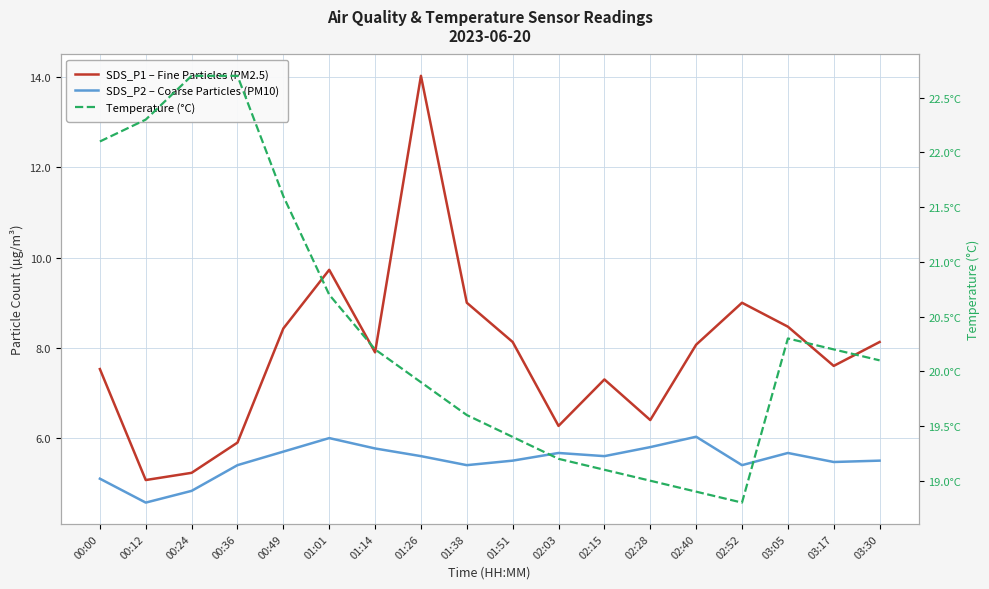

True or false: Temperature (°C) has a value of 22.1 at 00:00.

True